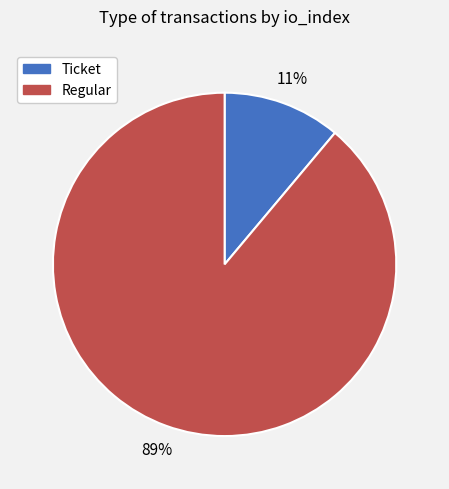

The Ticket slice represents 1% of the pie. True or false?

False